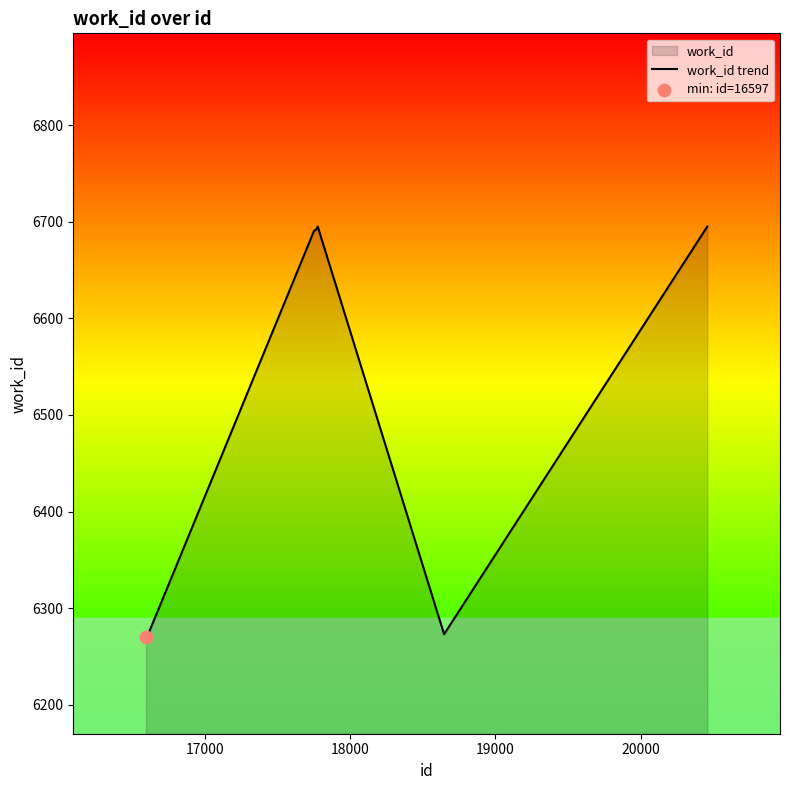

What is the greatest value displayed?

6695